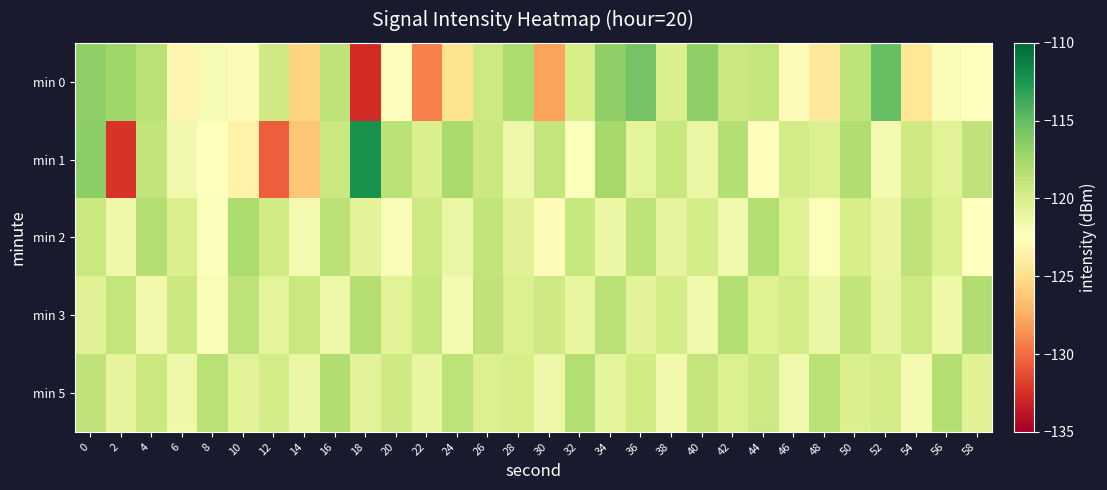

Reading right to left, extract all data points from this chart.

min 0: 58=-122.6	56=-122.2	54=-124.4	52=-115.1	50=-118.6	48=-124.3	46=-122.8	44=-119.0	42=-119.2	40=-116.7	38=-120.1	36=-115.6	34=-116.7	32=-119.9	30=-127.9	28=-117.9	26=-119.5	24=-124.7	22=-129.2	20=-122.6	18=-132.7	16=-118.6	14=-125.6	12=-119.6	10=-122.9	8=-122.0	6=-123.2	4=-118.4	2=-117.2	0=-116.7
min 1: 58=-118.7	56=-120.6	54=-119.5	52=-121.8	50=-118.1	48=-120.3	46=-119.7	44=-122.6	42=-118.3	40=-121.2	38=-119.1	36=-120.8	34=-117.6	32=-122.4	30=-118.9	28=-121.5	26=-119.3	24=-117.8	22=-120.1	20=-118.5	18=-112.3	16=-119.2	14=-126.2	12=-130.6	10=-123.5	8=-122.5	6=-121.7	4=-118.9	2=-132.3	0=-116.4
min 2: 58=-122.5	56=-120.2	54=-118.7	52=-121.1	50=-119.9	48=-122.3	46=-120.4	44=-118.2	42=-121.6	40=-119.8	38=-120.9	36=-118.6	34=-121.3	32=-119.1	30=-122.7	28=-120.5	26=-118.8	24=-121.2	22=-119.4	20=-122.1	18=-120.7	16=-118.5	14=-121.8	12=-119.6	10=-117.9	8=-122.4	6=-120.1	4=-118.3	2=-121.5	0=-119.2
min 3: 58=-118.1	56=-121.5	54=-119.4	52=-120.9	50=-118.8	48=-121.3	46=-119.7	44=-120.4	42=-118.2	40=-121.6	38=-119.8	36=-120.7	34=-118.4	32=-121.1	30=-119.5	28=-120.3	26=-118.7	24=-121.9	22=-119.1	20=-120.6	18=-118.3	16=-121.4	14=-119.2	12=-120.8	10=-118.6	8=-122.1	6=-119.3	4=-121.7	2=-118.9	0=-120.5
min 5: 58=-120.5	56=-118.3	54=-121.8	52=-119.7	50=-120.1	48=-118.5	46=-121.6	44=-119.4	42=-120.2	40=-118.9	38=-121.7	36=-119.6	34=-120.8	32=-118.2	30=-121.4	28=-119.9	26=-120.3	24=-118.6	22=-121.1	20=-119.5	18=-120.7	16=-118.1	14=-121.2	12=-119.8	10=-120.6	8=-118.4	6=-121.5	4=-119.3	2=-120.9	0=-118.7